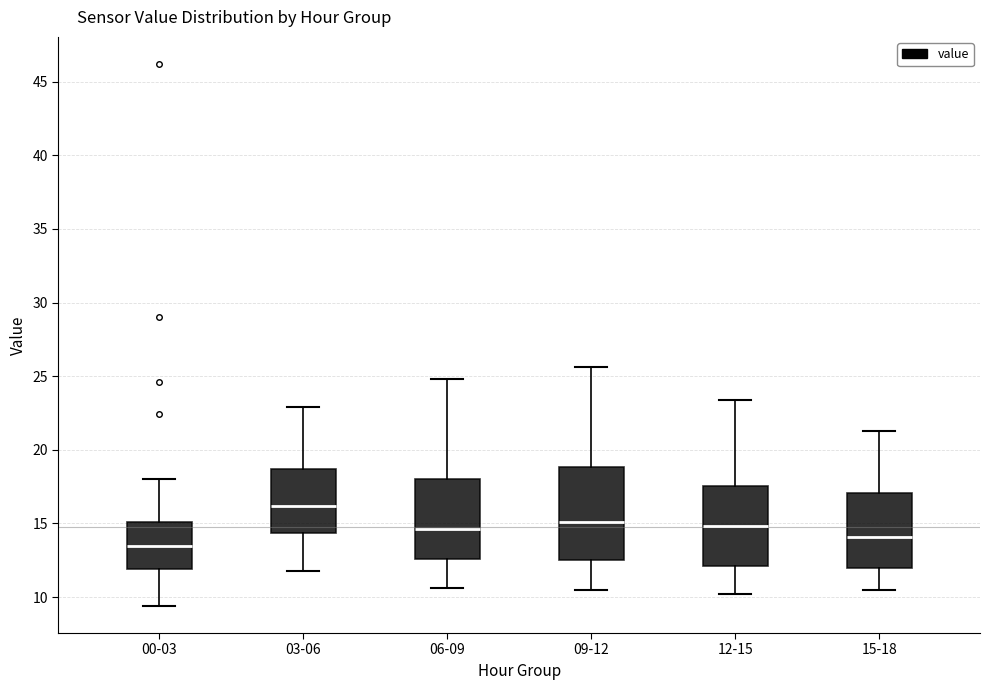

Comparing the boxes themselves (not the whiskers), which one is the tallest?

09-12